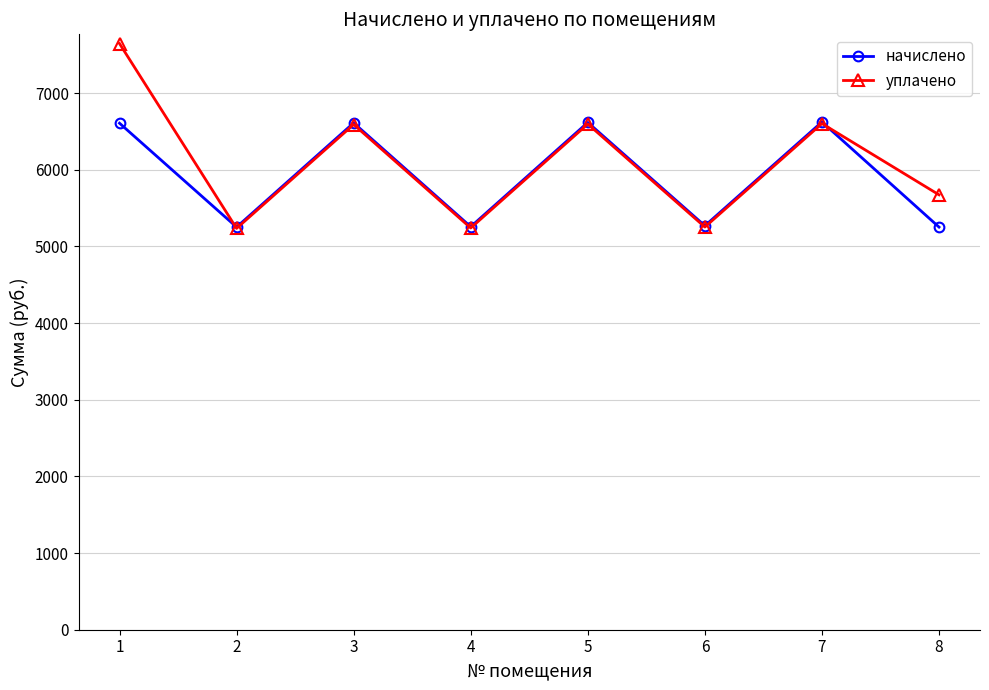

How many values in the начислено series exceed 6607?

4